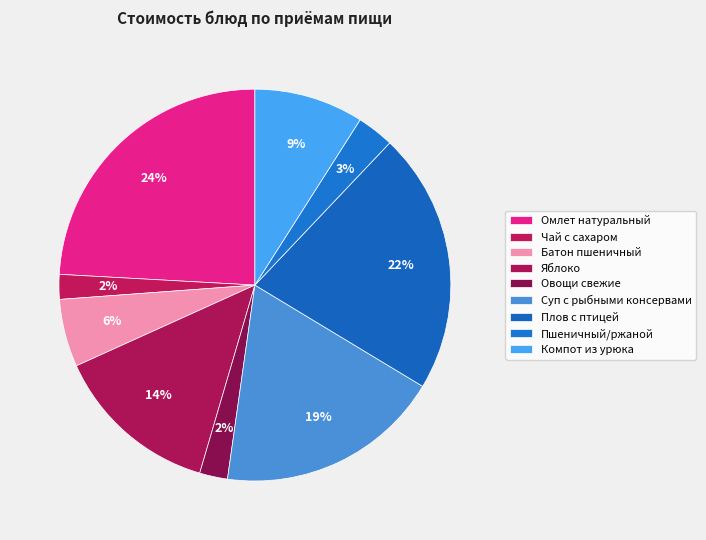

Between Яблоко and Батон пшеничный, which is larger?

Яблоко